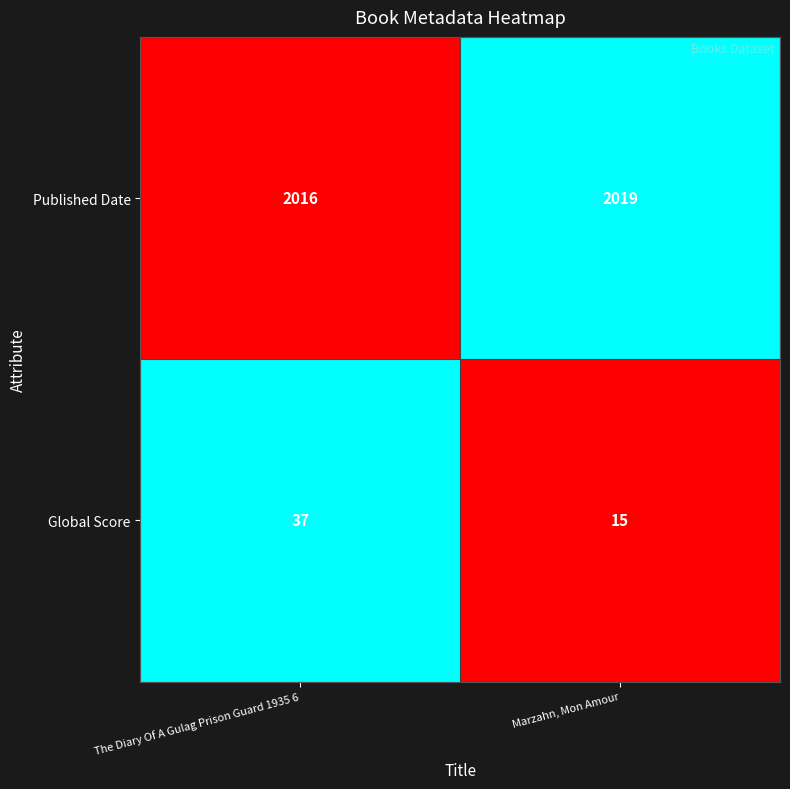

Rank the series by their average value, from lowest to highest.

Global Score, Published Date